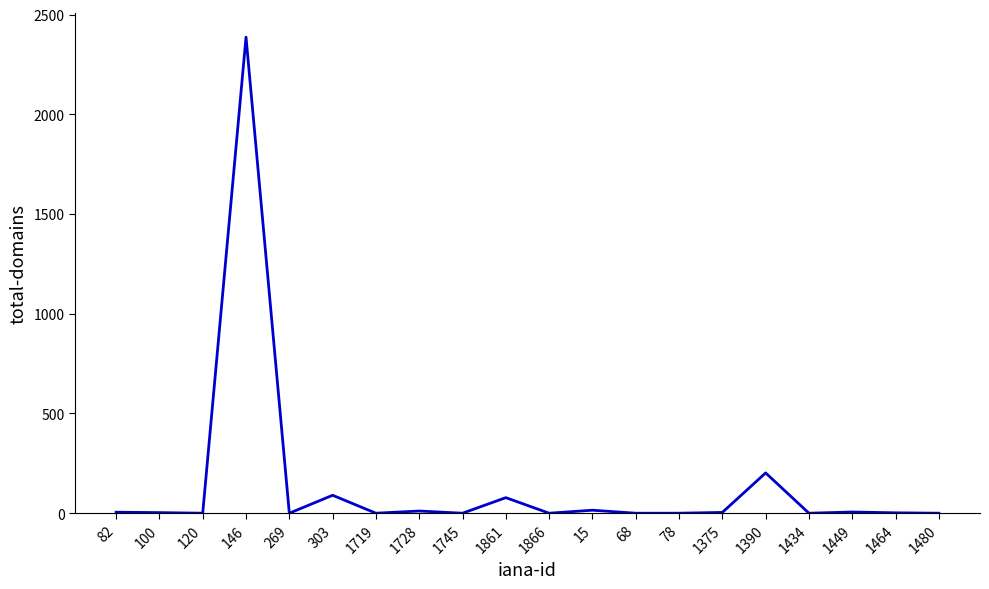

Is this an area chart (filled region under the line)?

No